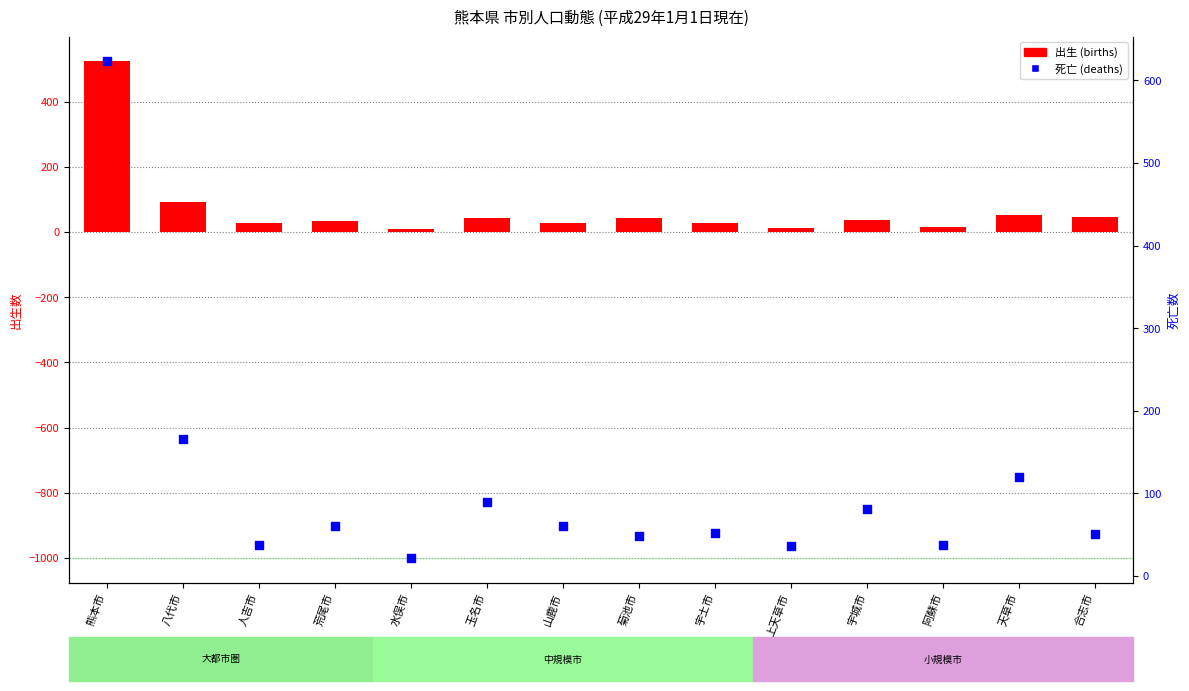

Which series has the largest Y range (max minus min)?

死亡 (deaths)